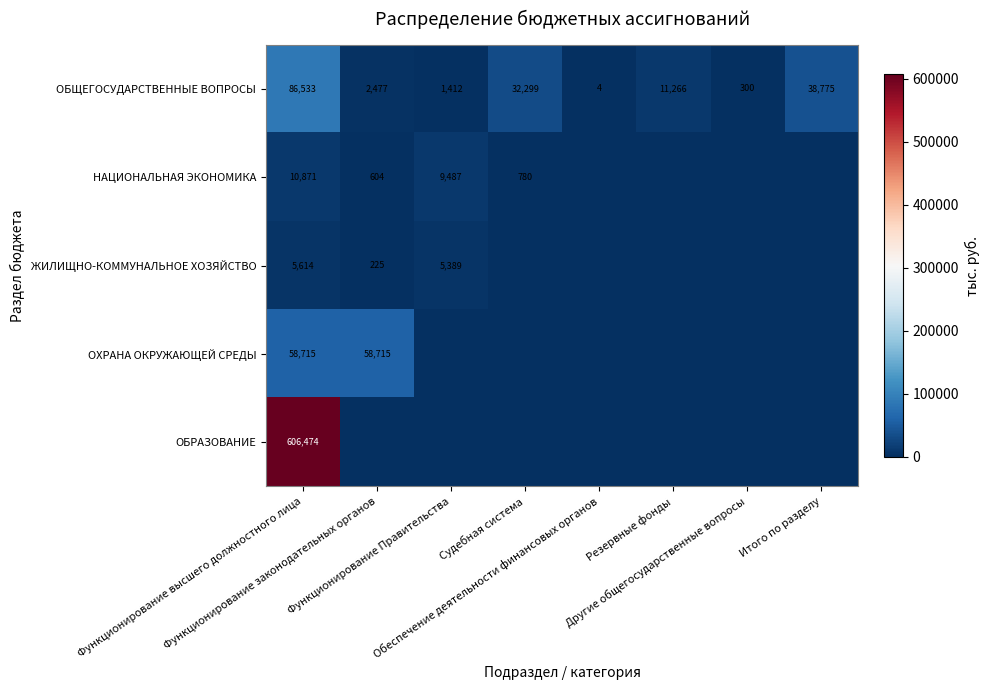

What is the maximum value for ОБЩЕГОСУДАРСТВЕННЫЕ ВОПРОСЫ?

86533